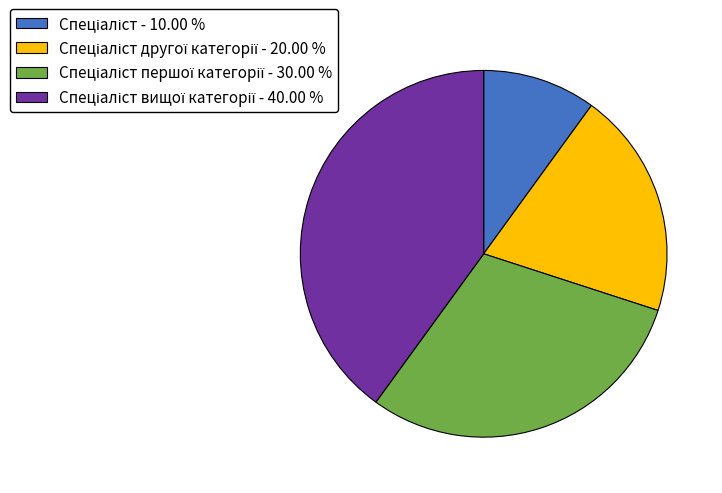

Is there a majority slice in this chart?

No